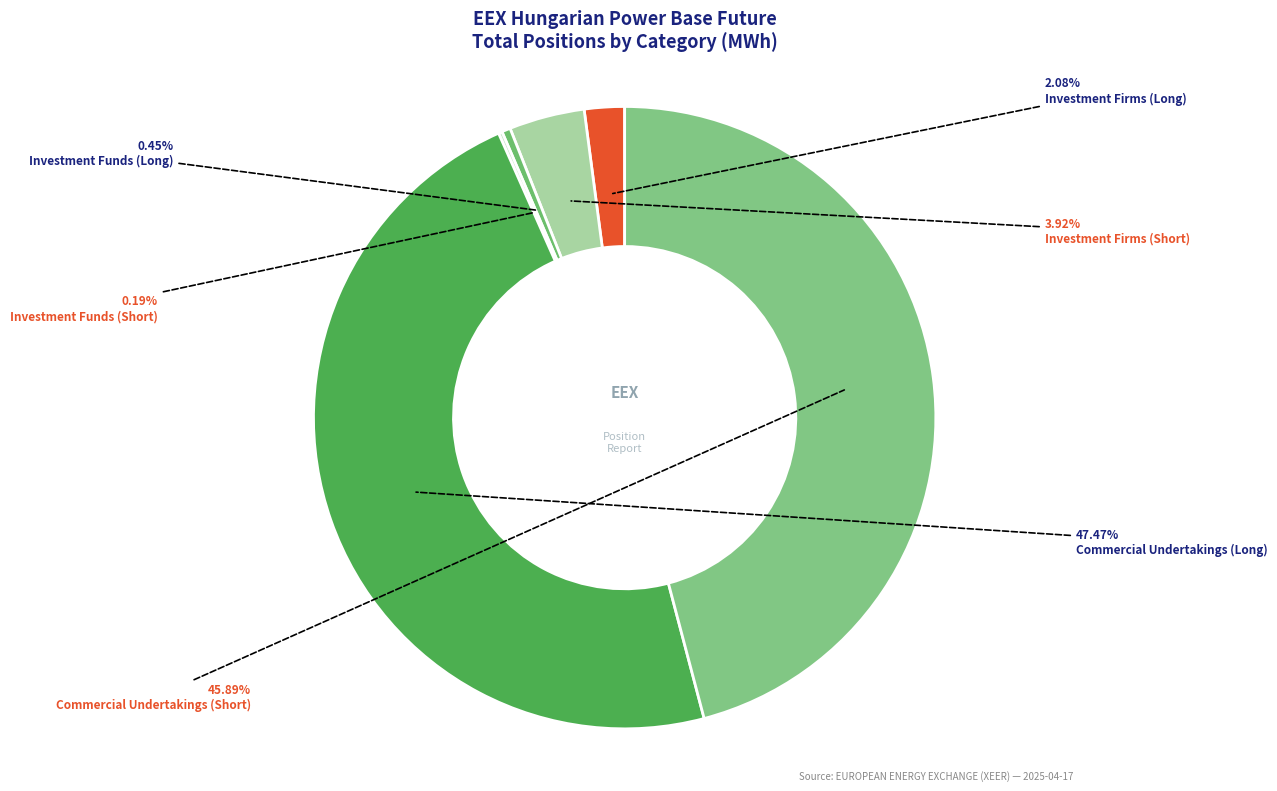

The Investment Firms (Short) slice represents 4% of the pie. True or false?

True